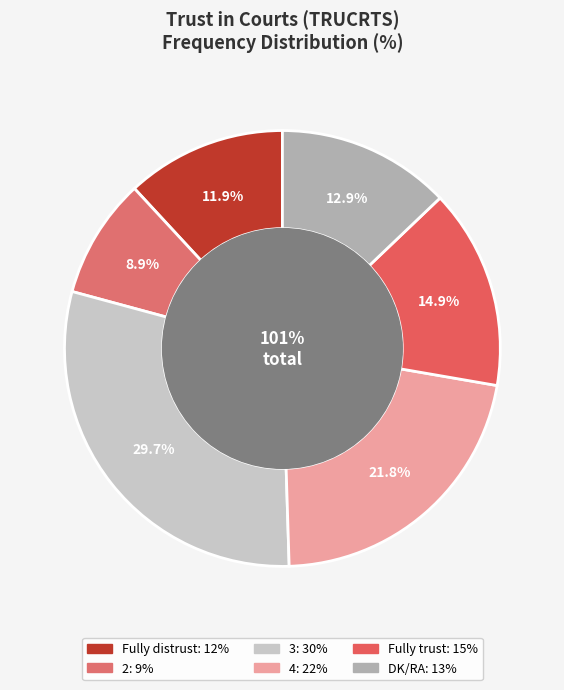

What percentage is the Fully distrust slice, to the nearest percent?

12%